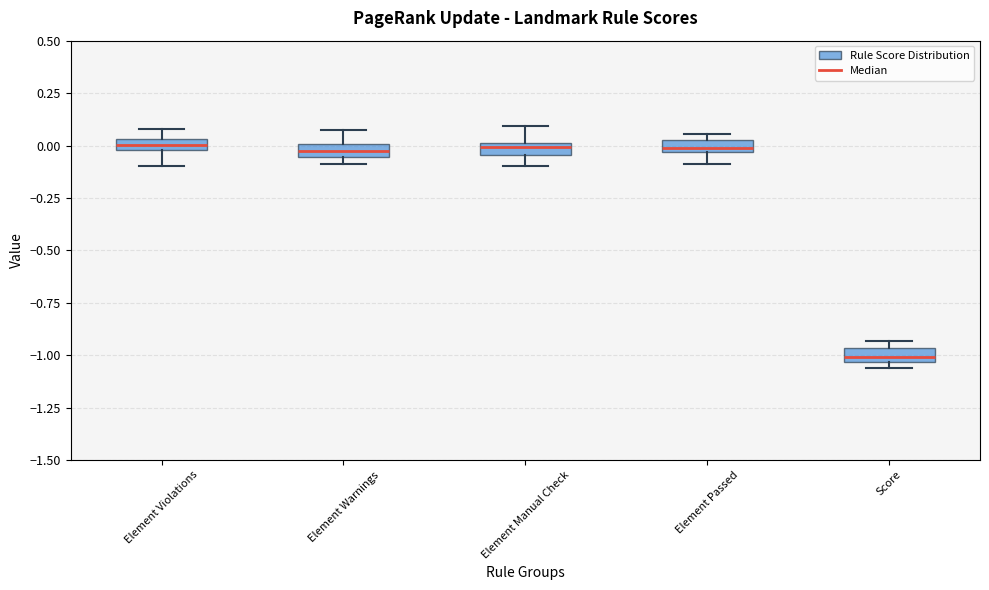

Which box's median line is the lowest?

Score